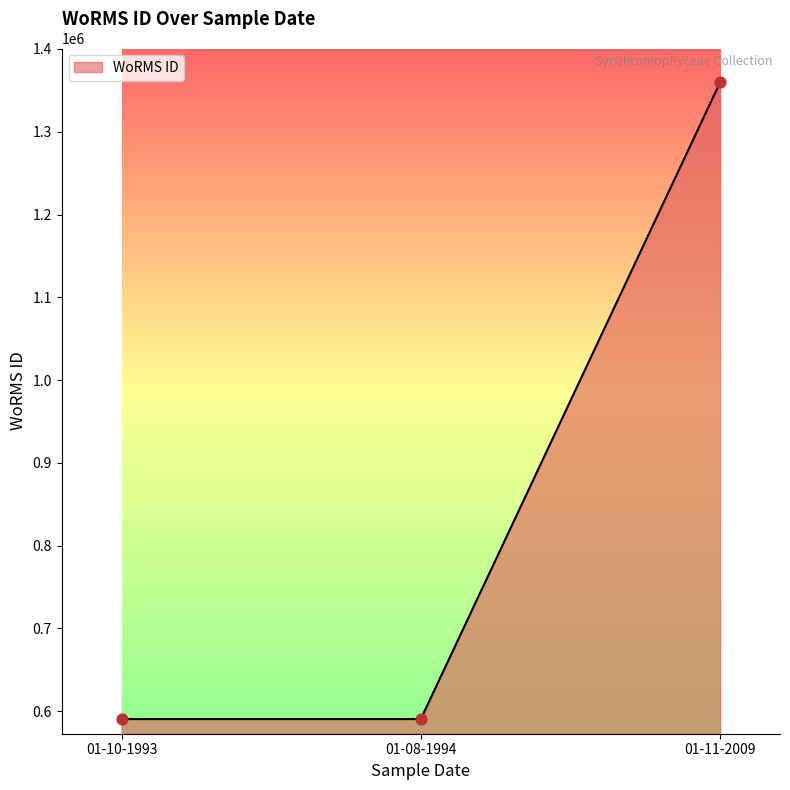

What is the ratio of the value at 01-10-1993 to the value at 01-08-1994?

1.0